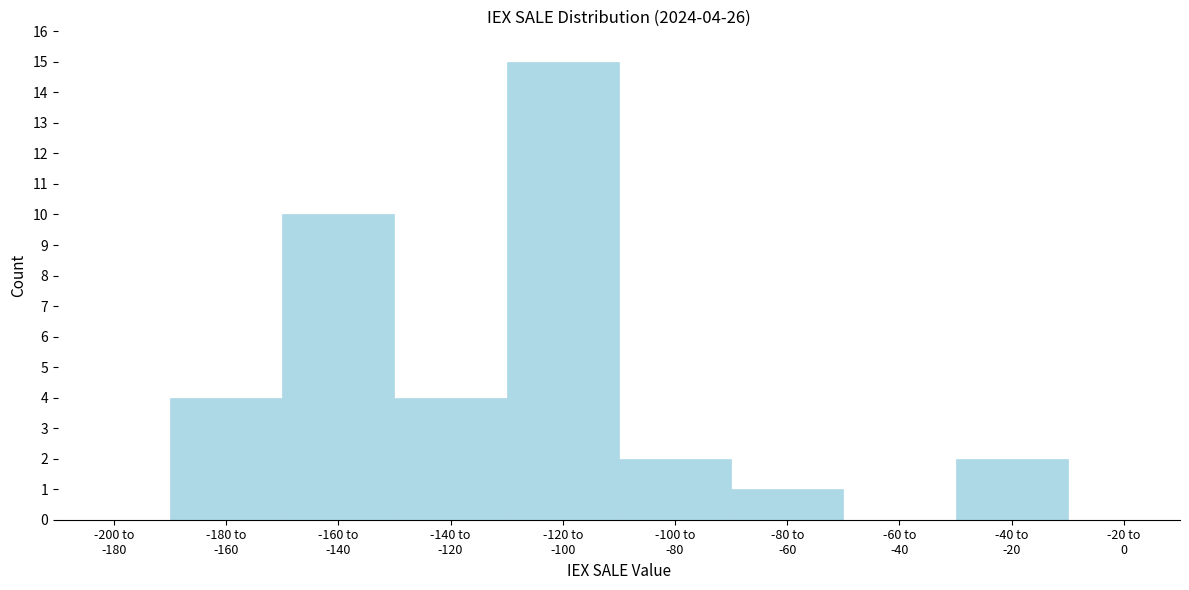

What is the sum of all values?

38